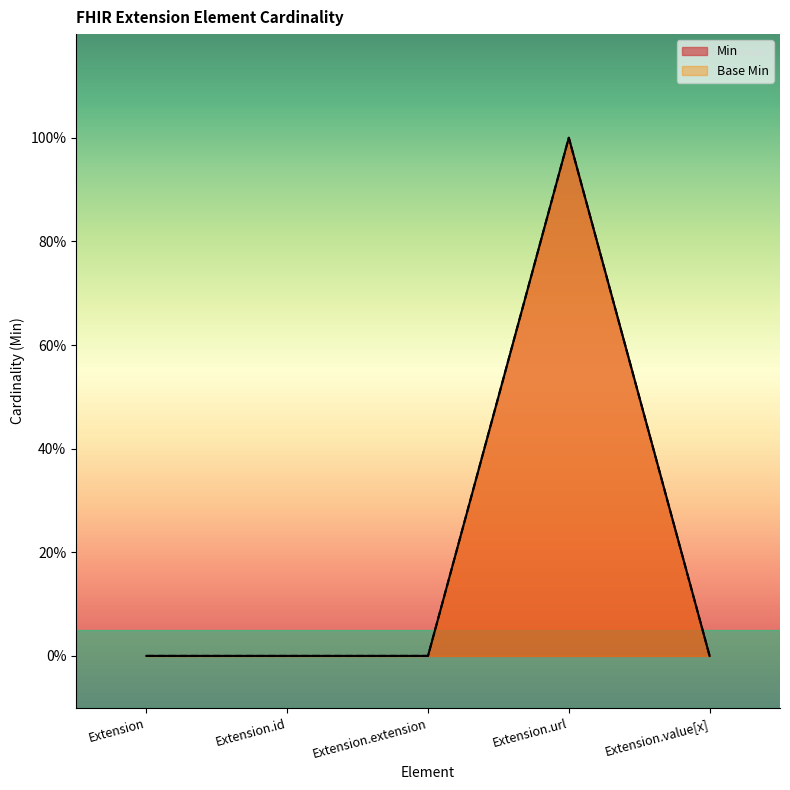

What is the value of the Min point at the 4th from the left?

1